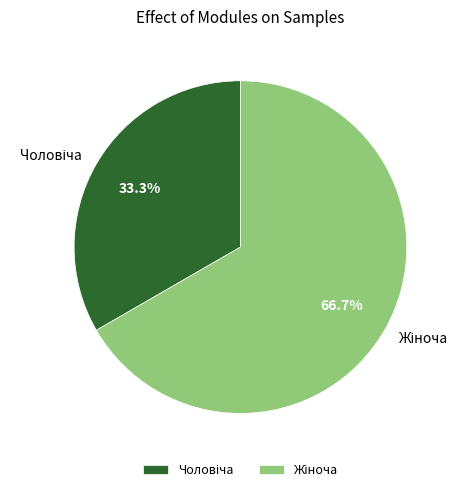

Does any single category account for the majority?

Yes